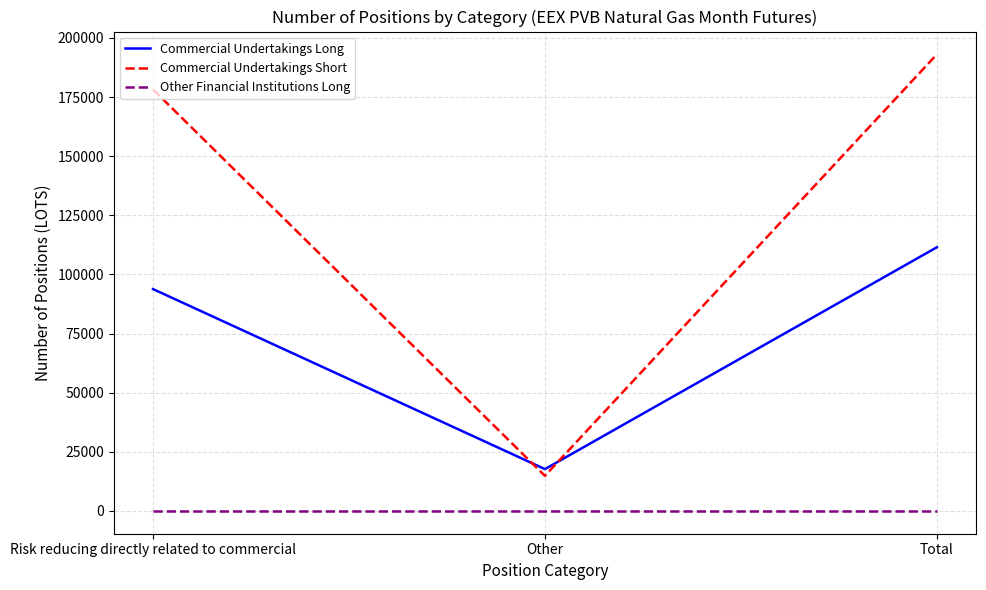

Which series has the largest range (max minus min)?

Commercial Undertakings Short